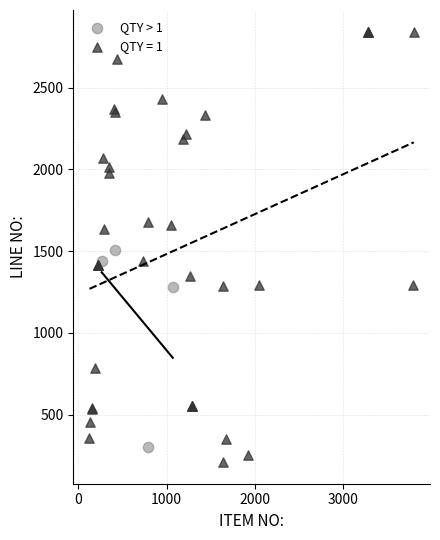

Which series has the widest spread of Y values?

QTY = 1